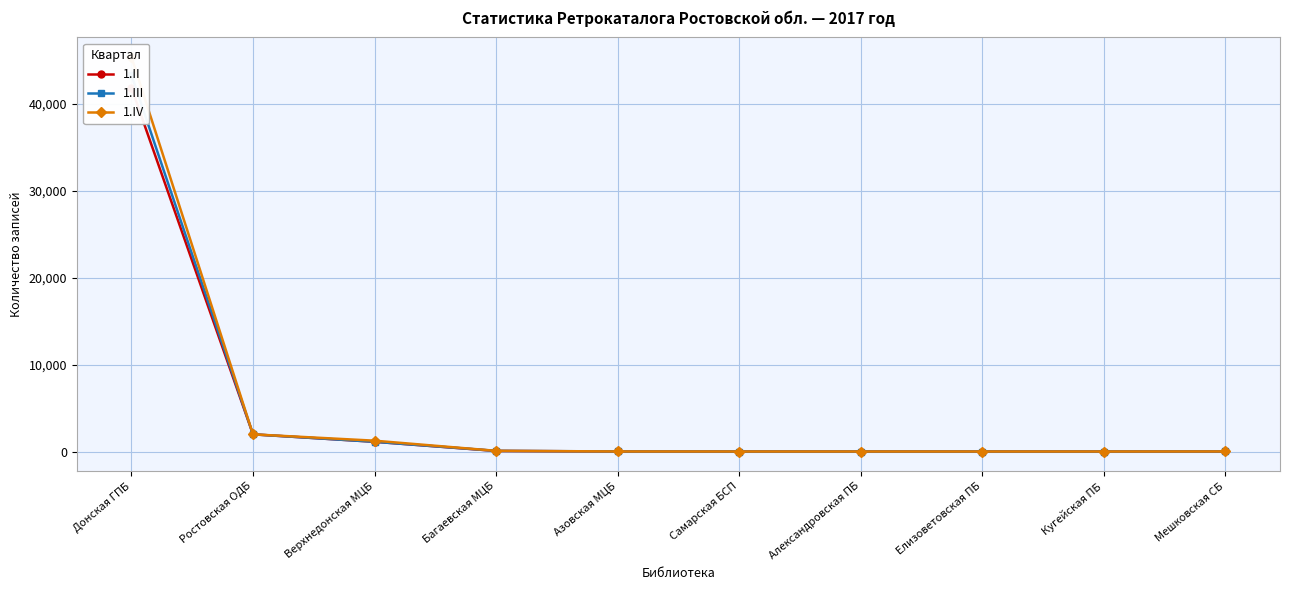

True or false: 1.III and 1.II intersect in this chart.

False